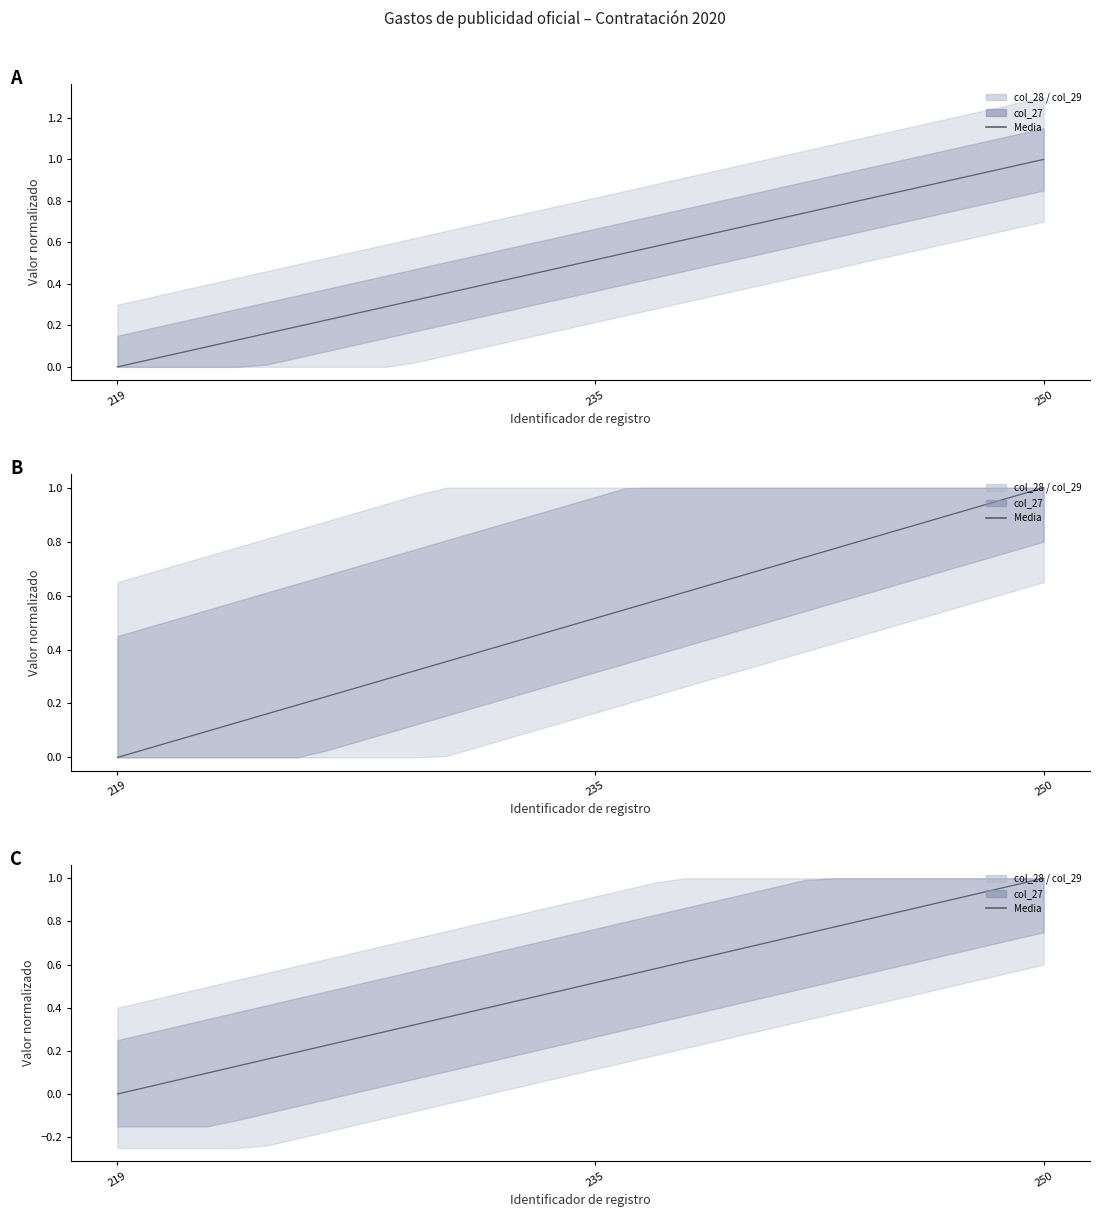

Does the chart have visible grid lines?

No